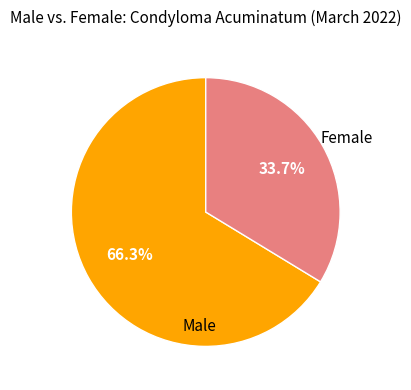

Is there a majority slice in this chart?

Yes